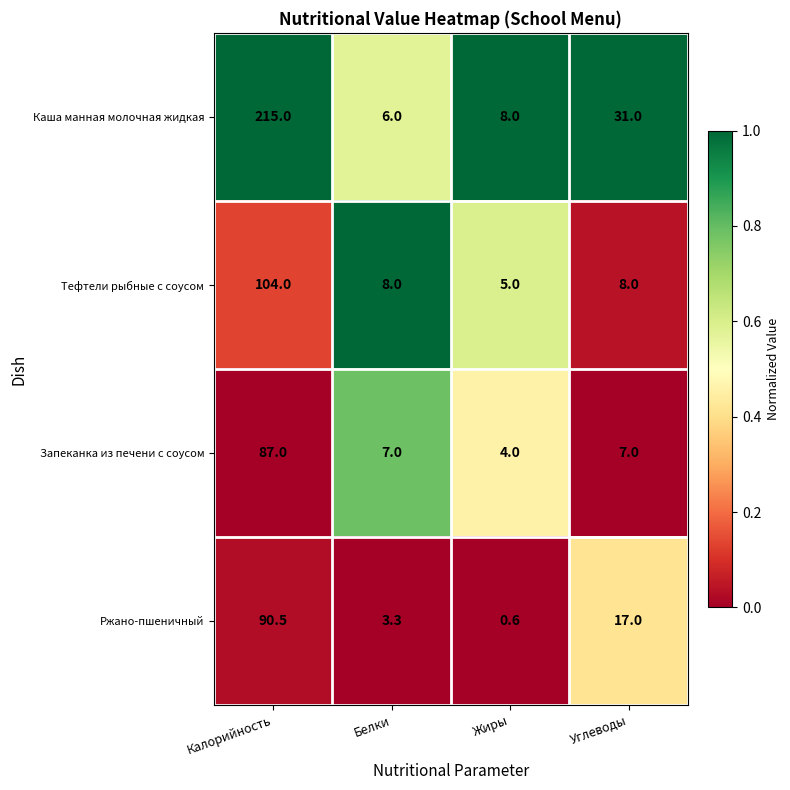

What is the highest value of the Ржано-пшеничный series?

90.5